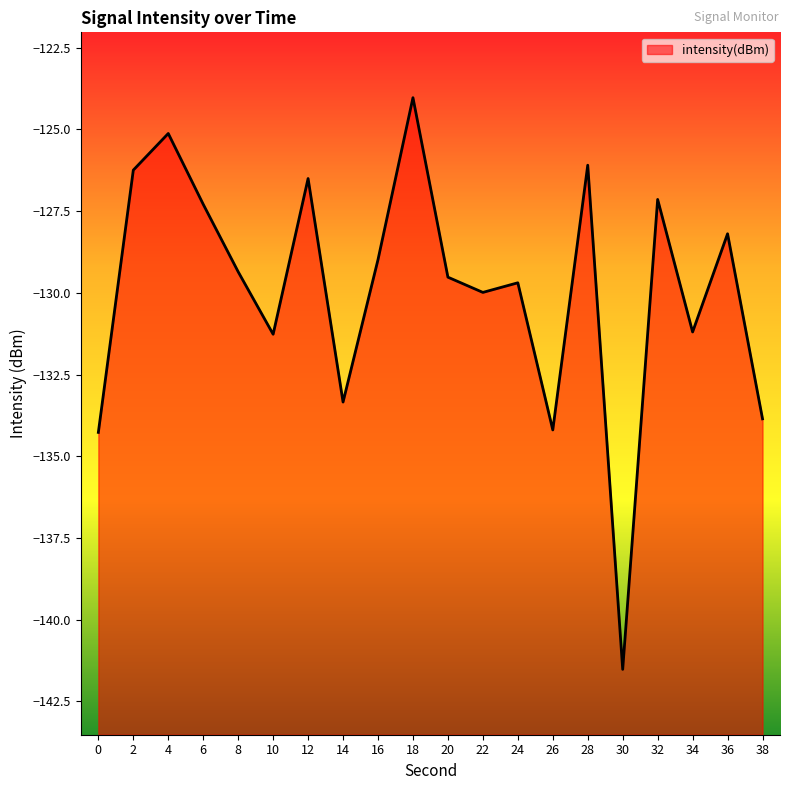

How many points are higher than both their immediate neighbors (excluding endpoints)?

7